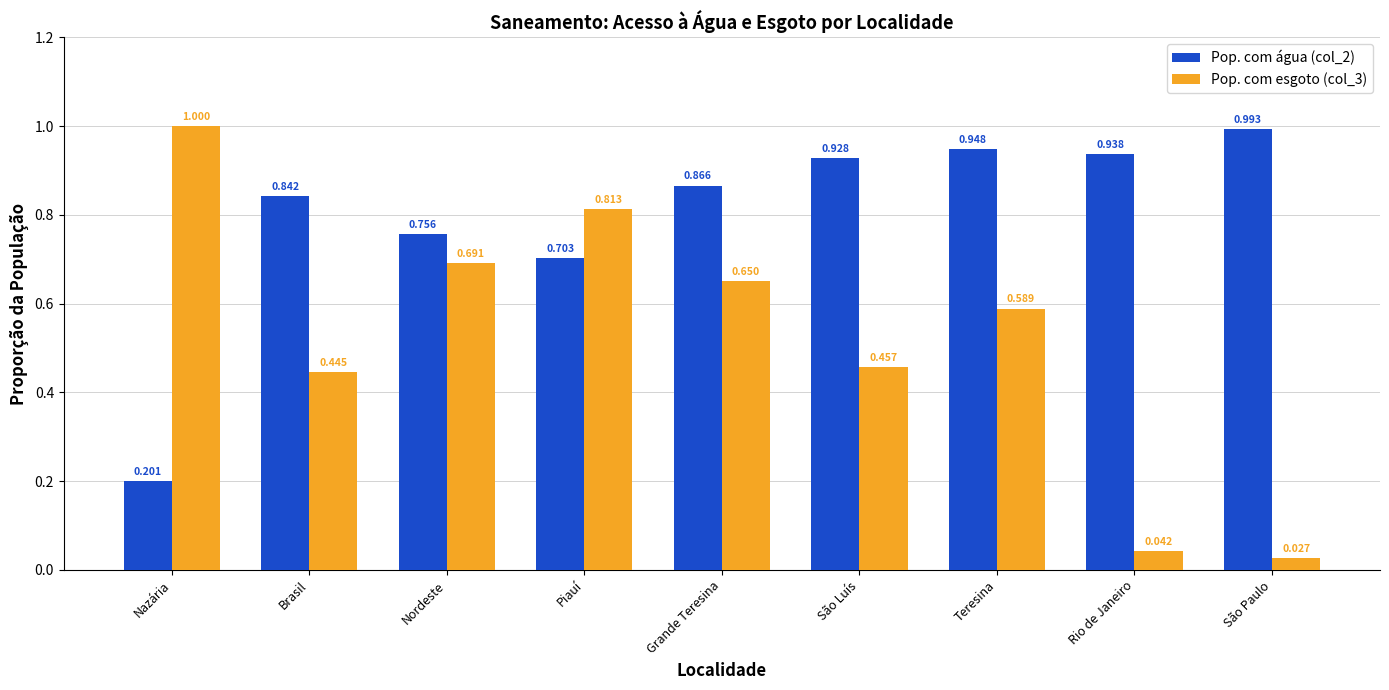

Are the bars grouped side by side (vs. stacked)?

Yes